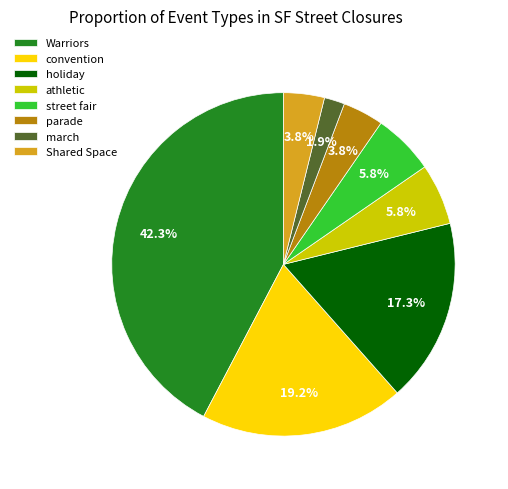

Do street fair and Warriors together represent more than half of the pie?

No